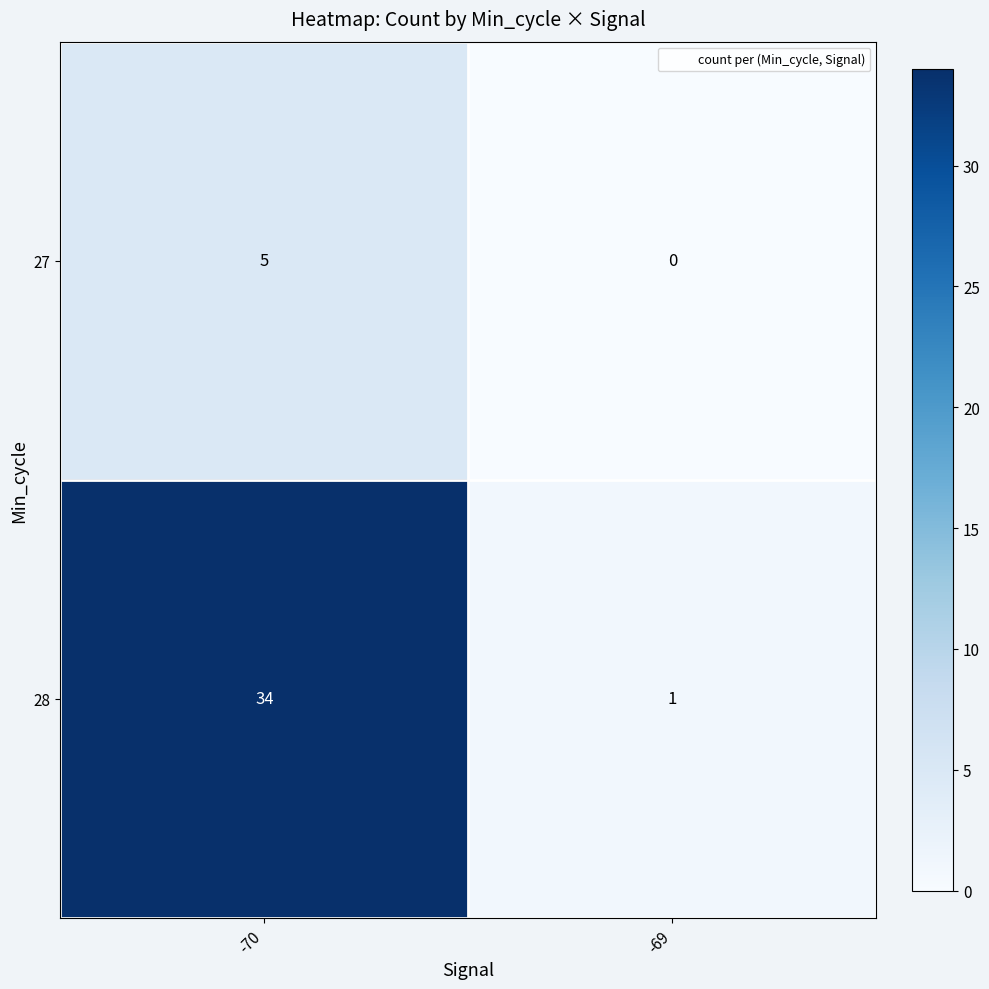

Which series has the largest total across all categories?

row_1